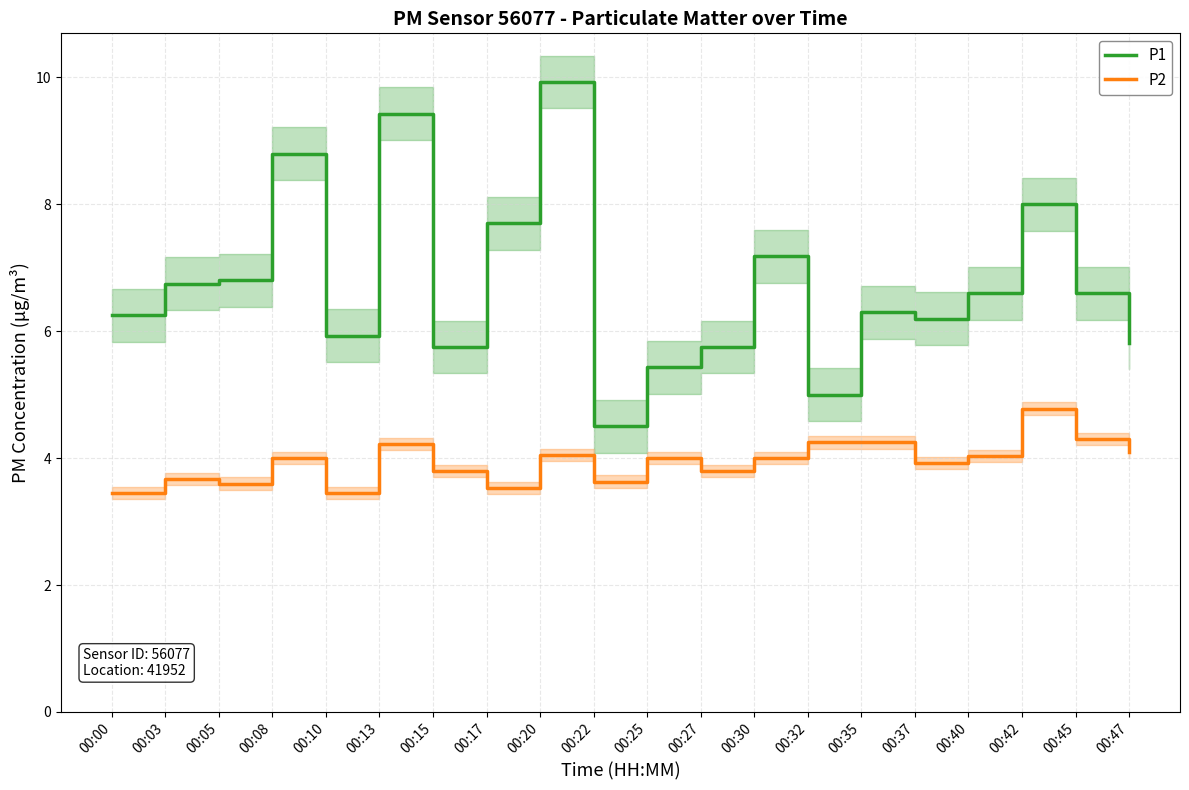

At how many categories does at least one series exceed 7?

6